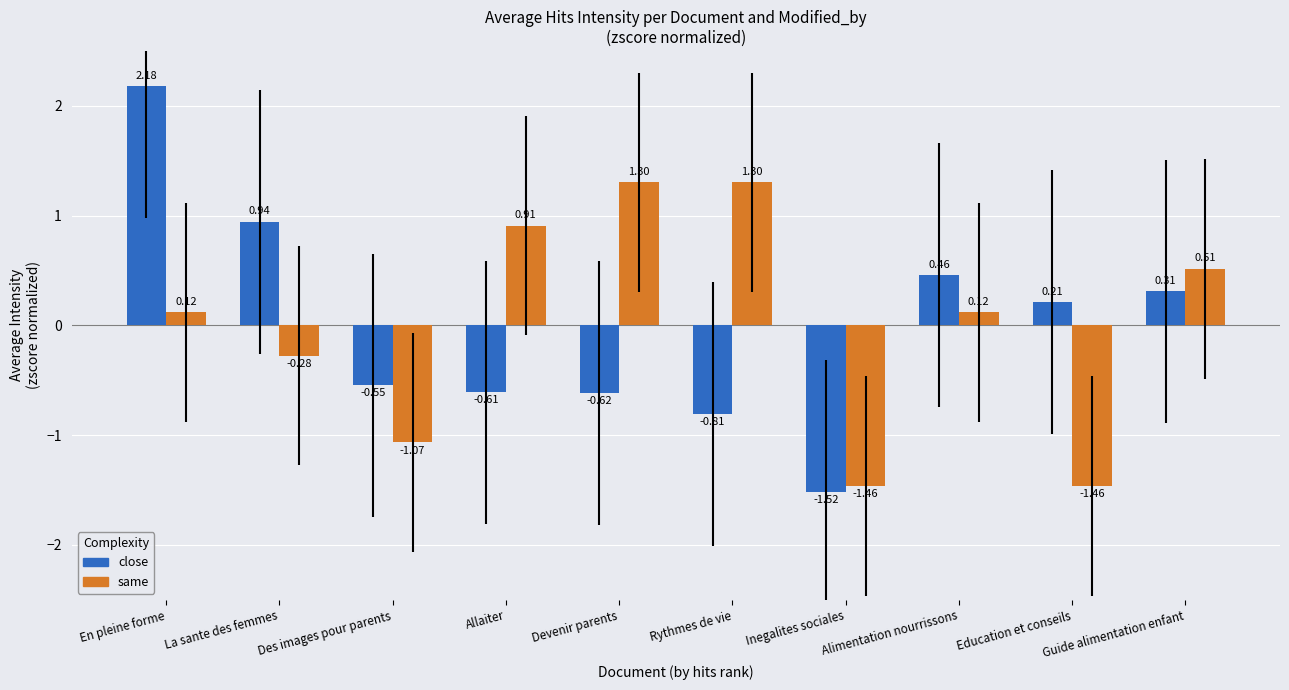

At Alimentation nourrissons, list the series in order from largest to smallest.

close, same